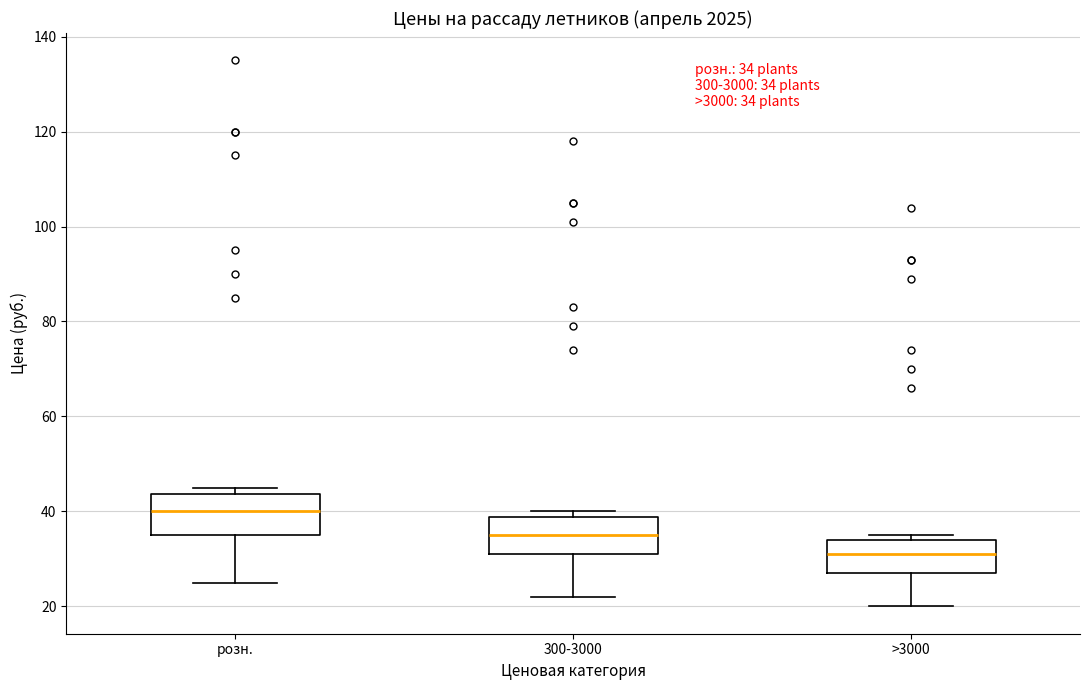

Which box's median line is the highest?

розн.